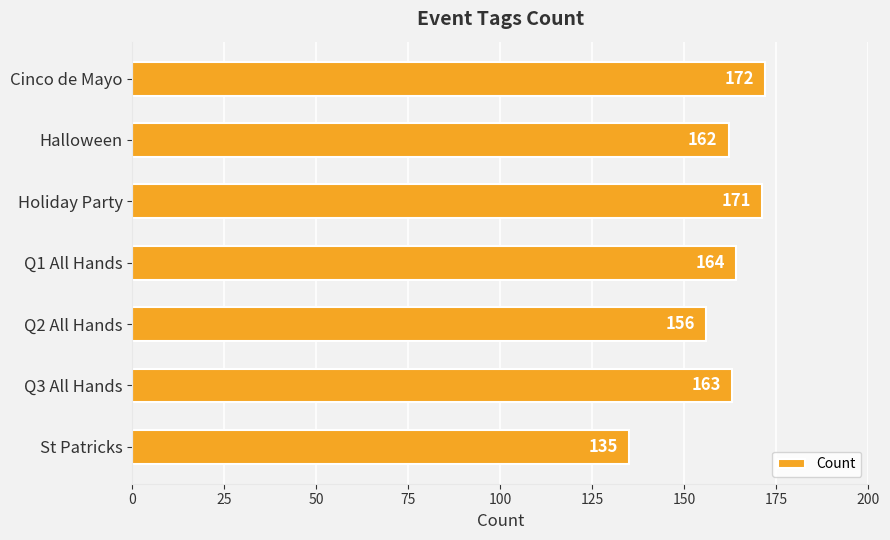

At which category does the chart reach its minimum across all series?

St Patricks